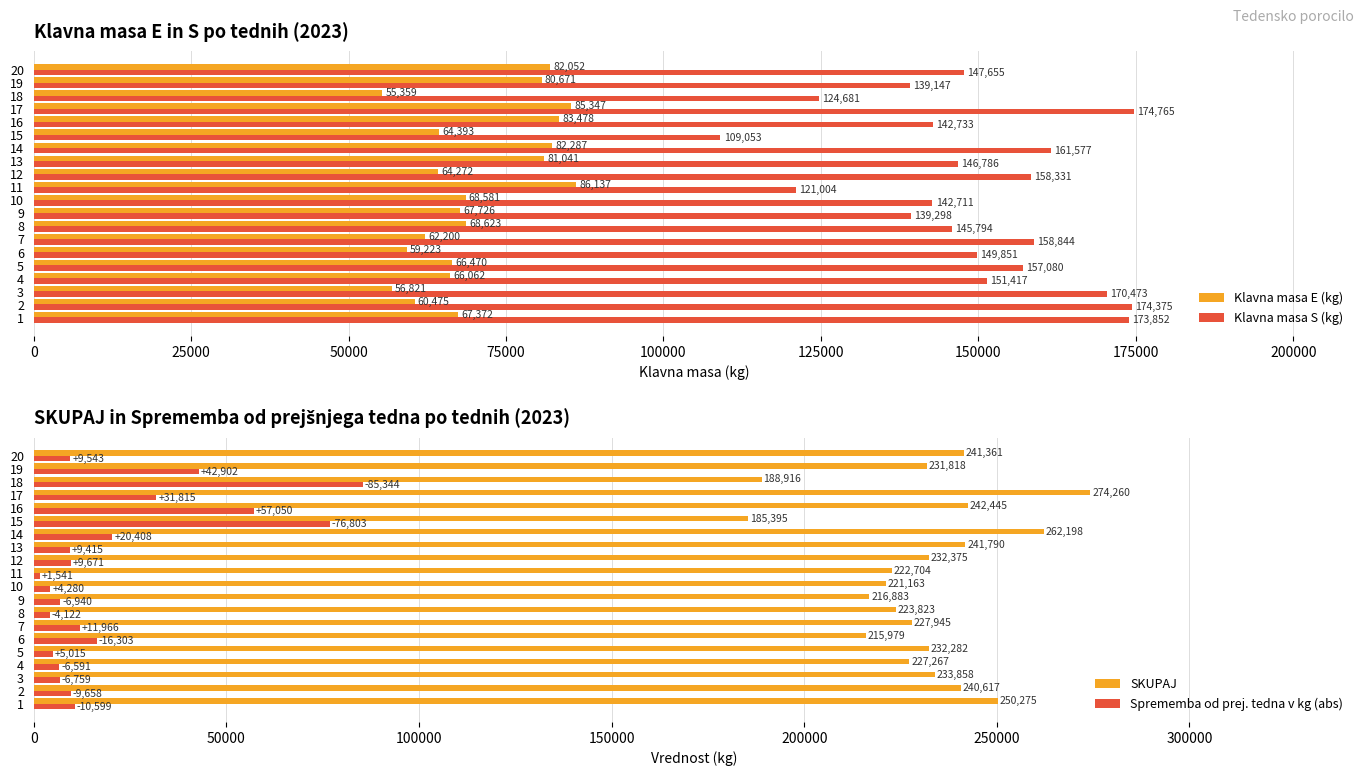

What is the lowest value of the Klavna masa E (kg) series?

55359